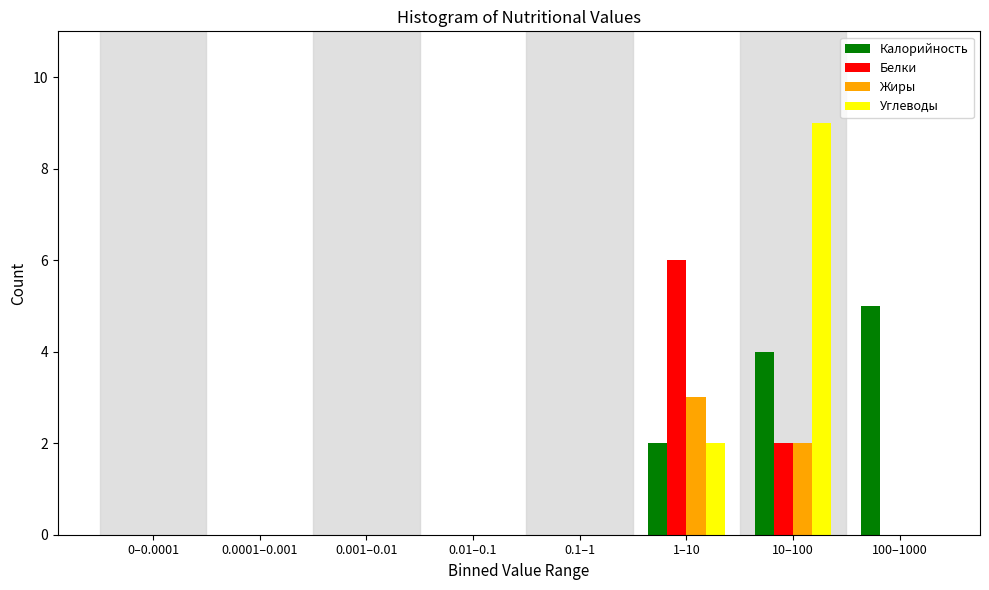

What is the maximum value shown in the chart?

9